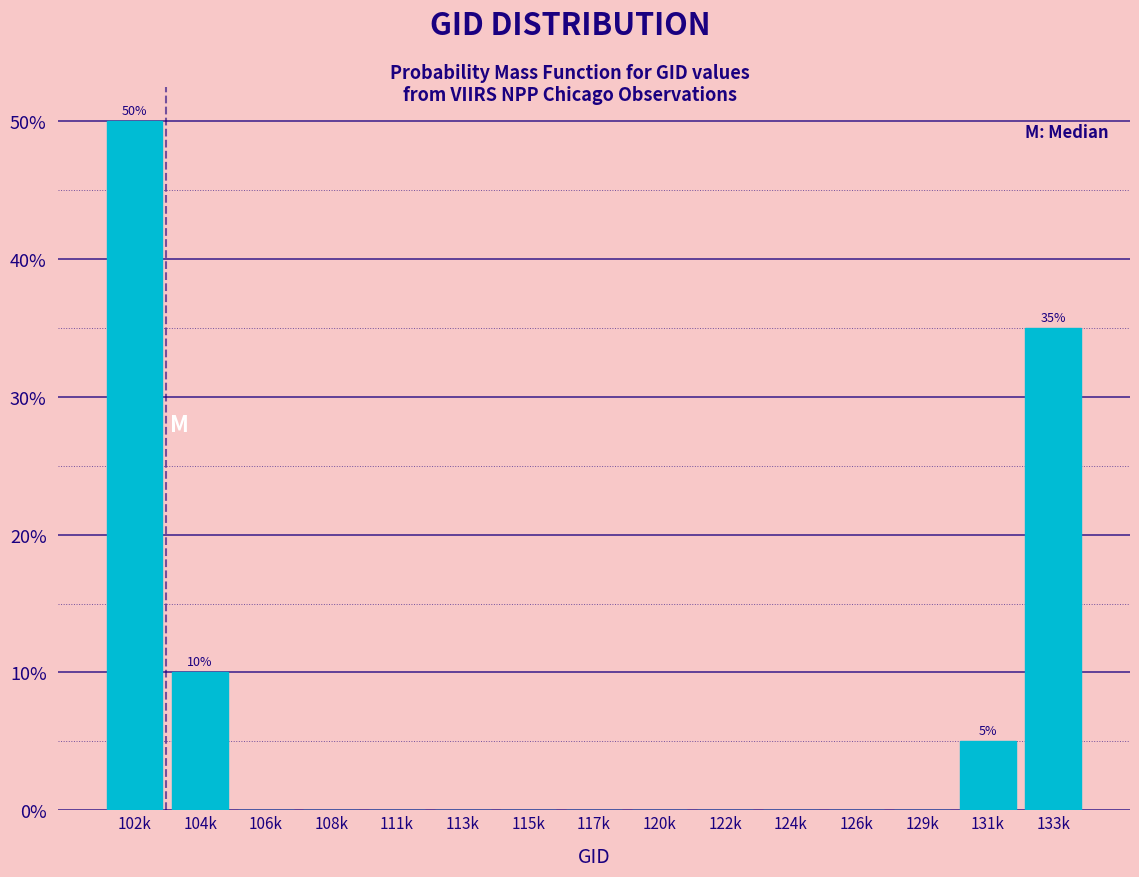

Reading left to right, extract all data points from this chart.

102k=50	104k=10	106k=0	108k=0	111k=0	113k=0	115k=0	117k=0	120k=0	122k=0	124k=0	126k=0	129k=0	131k=5	133k=35